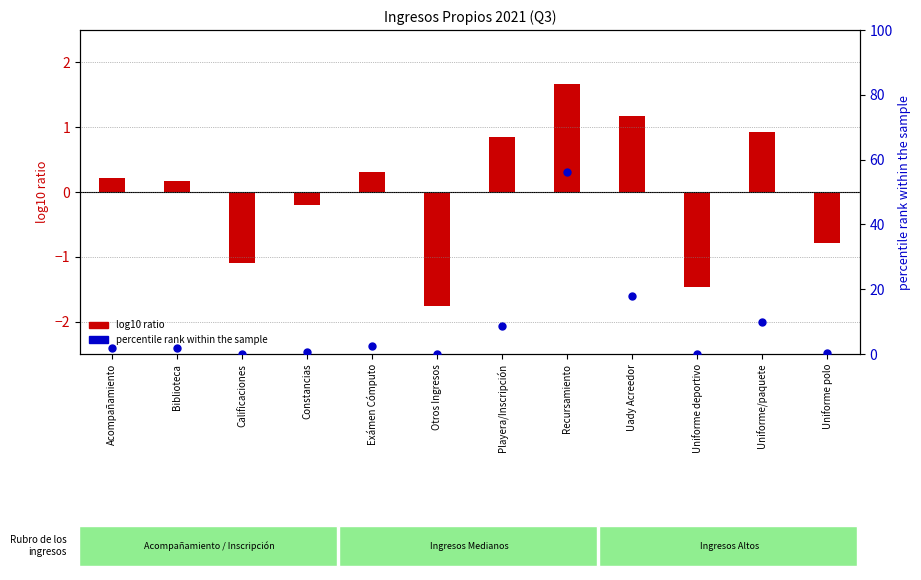

What are all the series names shown in the legend?

log10 ratio, percentile rank within the sample